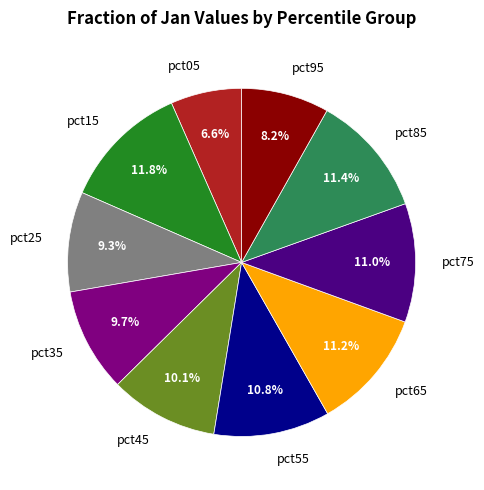

Is it true that pct45 is 10% of the pie?

True